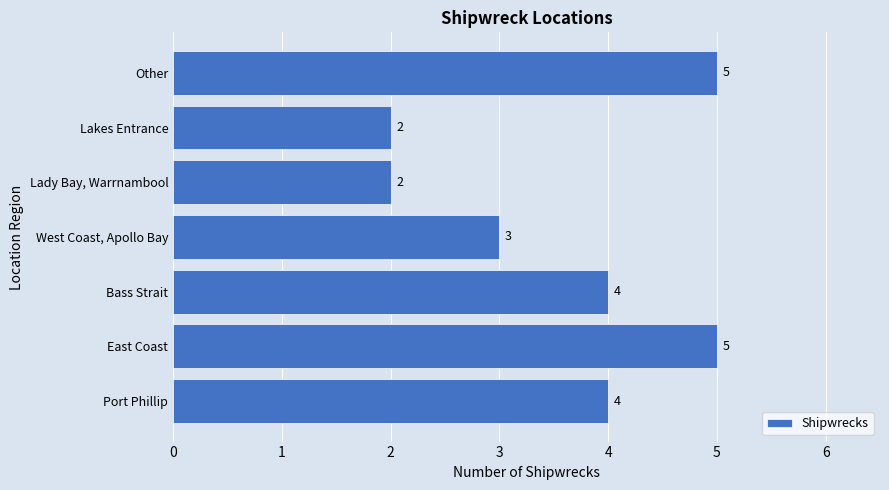

Reading bottom to top, transcribe all the data shown in this chart.

Port Phillip=4	East Coast=5	Bass Strait=4	West Coast, Apollo Bay=3	Lady Bay, Warrnambool=2	Lakes Entrance=2	Other=5